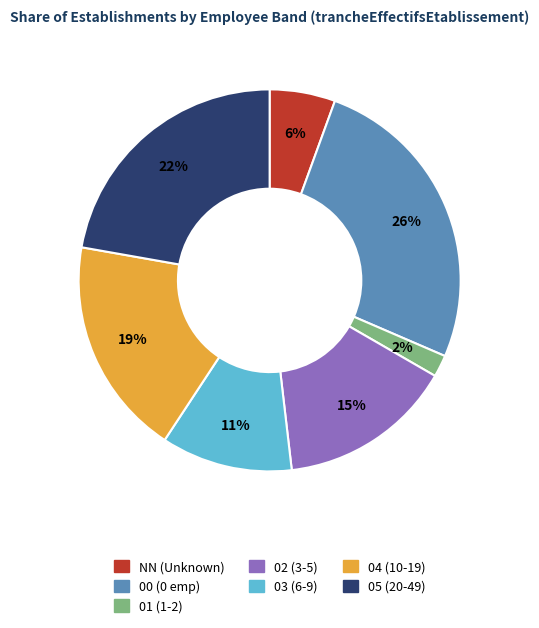

The 00 slice represents 26% of the pie. True or false?

True